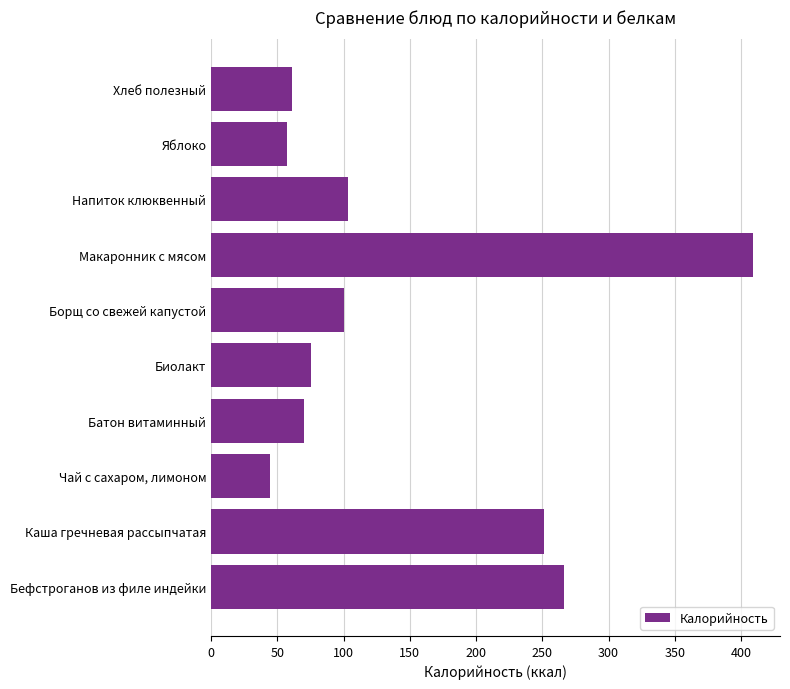

Reading bottom to top, list all the values displayed in this chart.

266.0	251.0	44.0	70.0	75.0	100.0	409.0	103.0	57.0	60.9